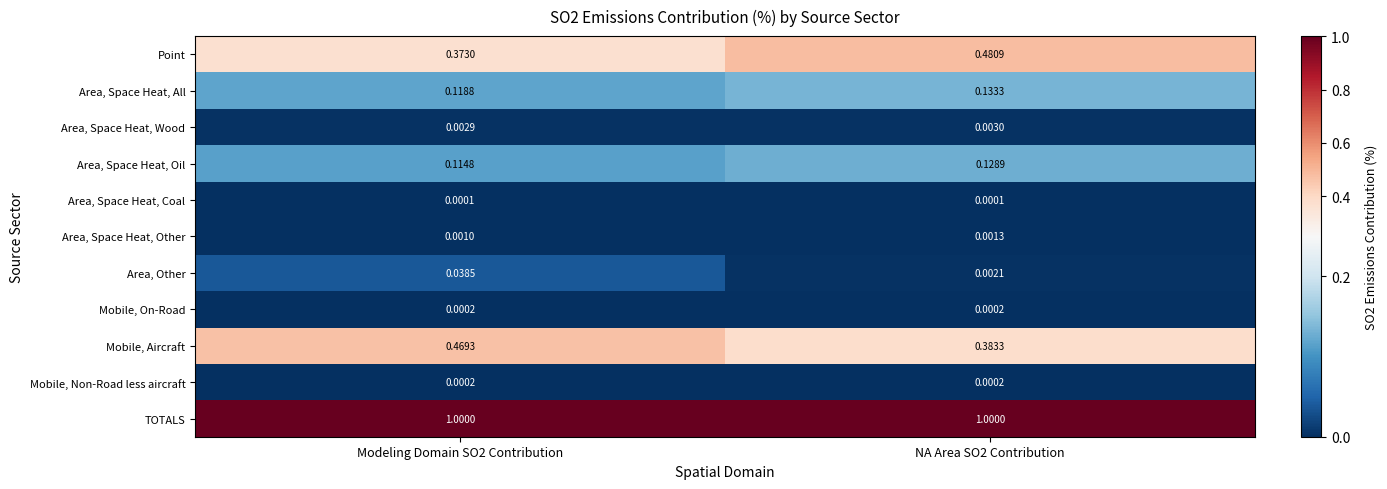

Is the value of Mobile, On-Road at NA Area SO2 Contribution greater than the value of Area, Other at Modeling Domain SO2 Contribution?

No